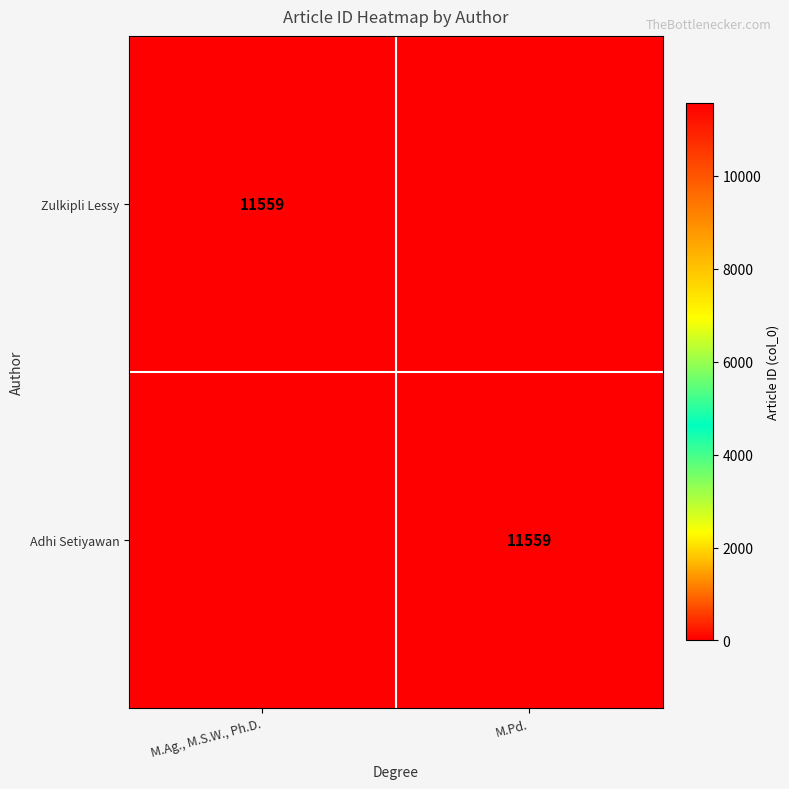

At which category does the chart reach its peak across all series?

M.Ag., M.S.W., Ph.D.